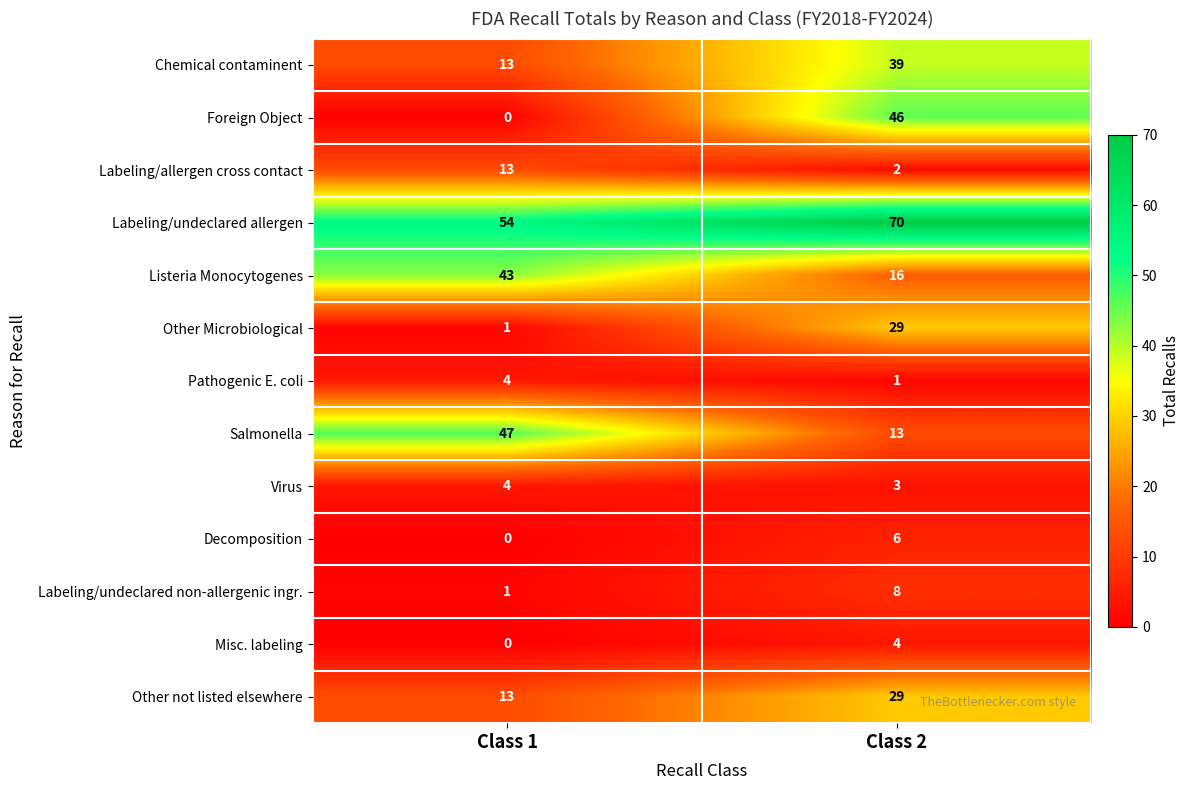

Count the number of data series in this chart.

13